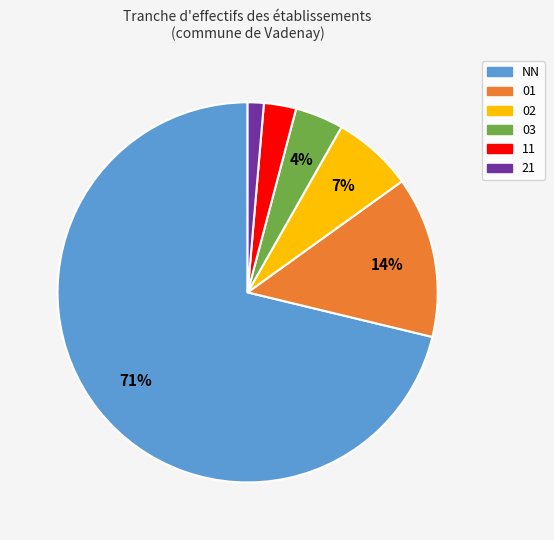

Which has a higher value, 11 or 03?

03